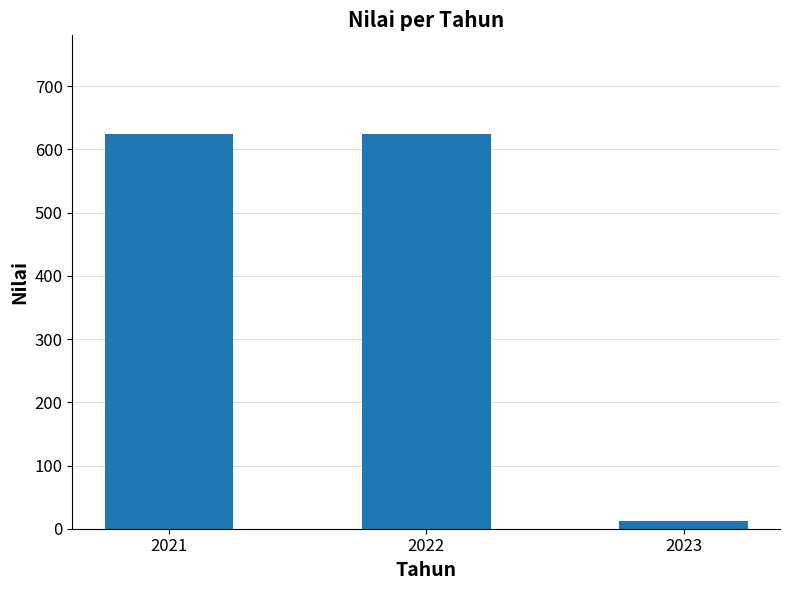

What is the value of the 2nd bar from the left?

624.5